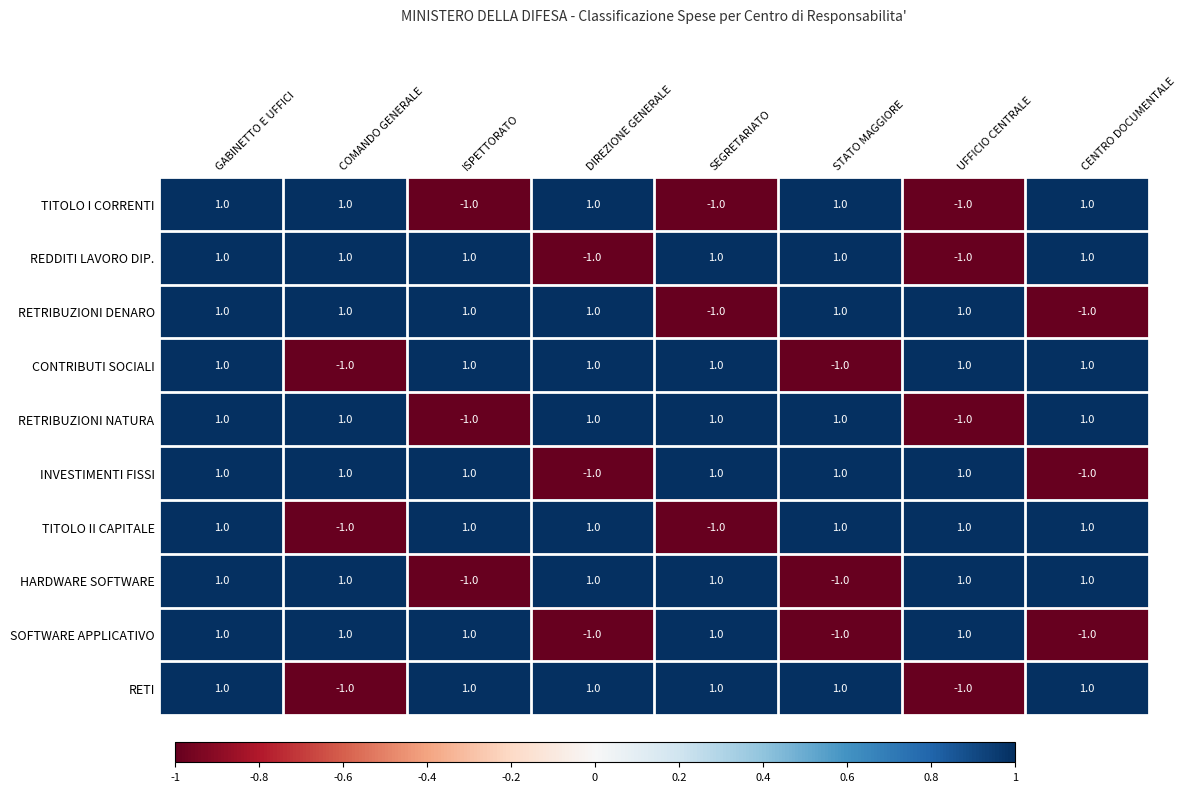

The HARDWARE SOFTWARE series shows 0 at DIREZIONE GENERALE. True or false?

False